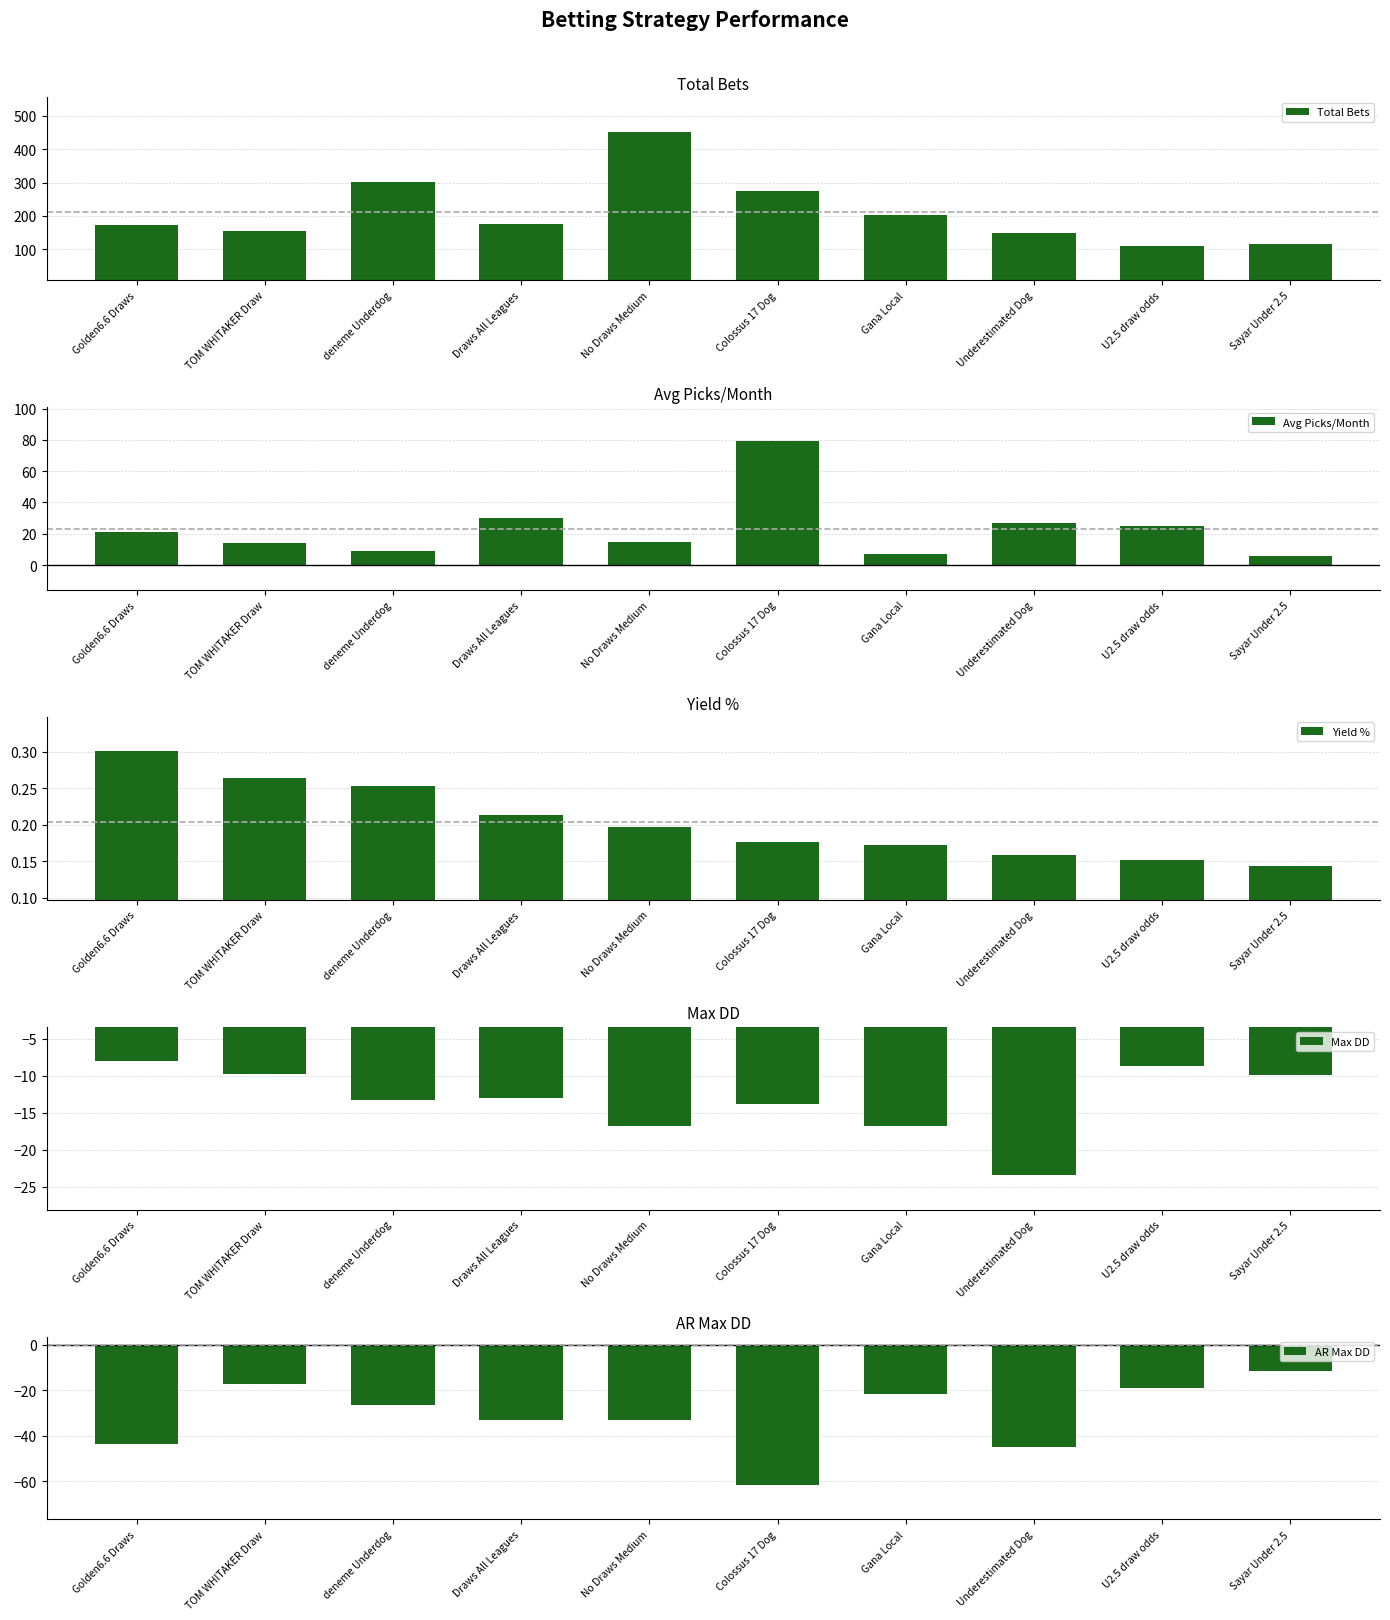

What is the maximum value for Max DD?

-8.0